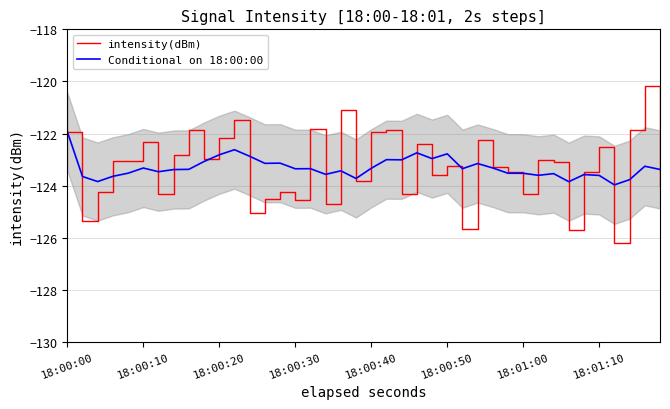

What is the difference between the maximum and minimum values in the intensity(dBm) series?

6.0